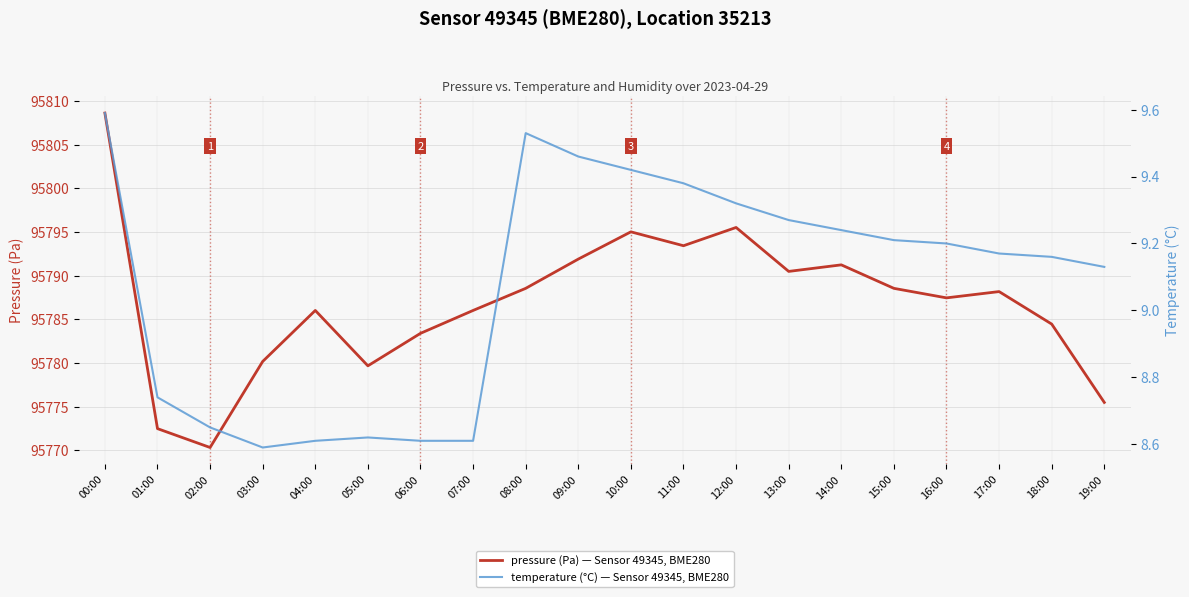

How many distinct data groups are displayed?

2